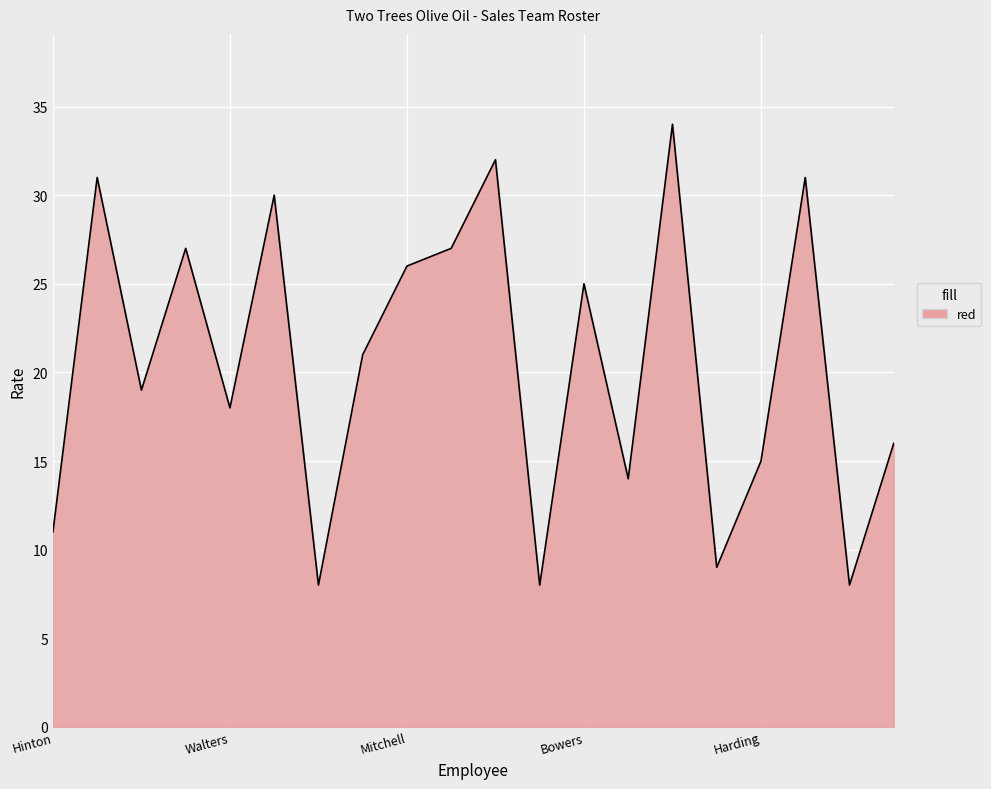

Reading right to left, what are all the values shown in this chart?

16	8	31	15	9	34	14	25	8	32	27	26	21	8	30	18	27	19	31	11